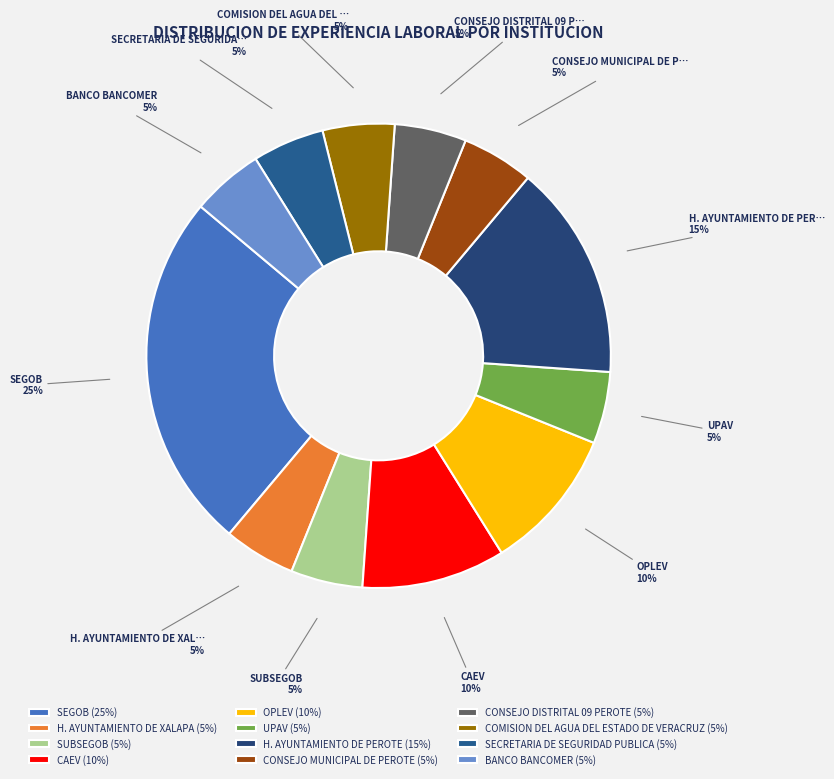

To the nearest percent, what is the combined percentage of CONSEJO DISTRITAL 09 PEROTE and BANCO BANCOMER?

10%